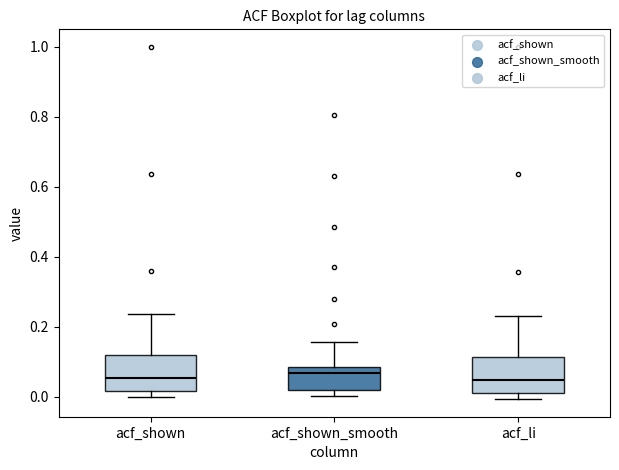

Where is the upper edge of the box for acf_shown on the y-axis? The values are not printed on the chart, so give them approximately, as read against the axis.

0.12